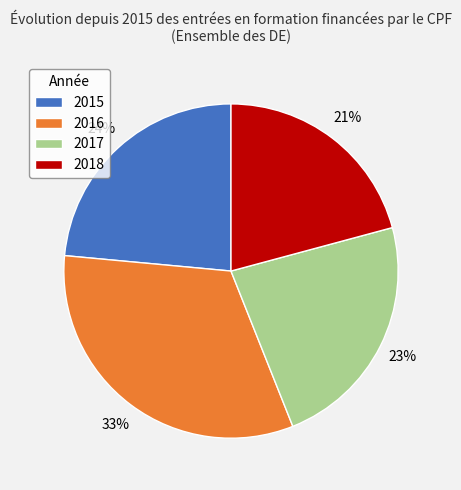

Which slice is the smallest?

2018